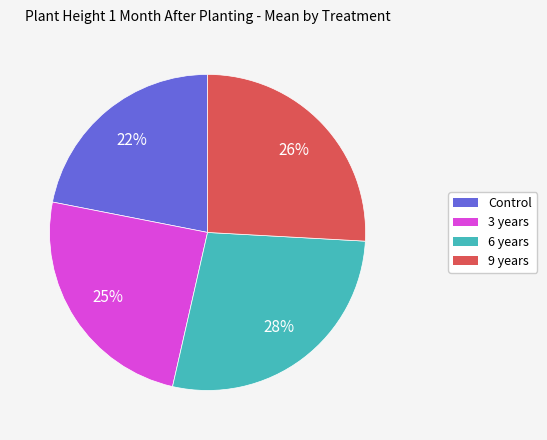

True or false: Control accounts for 22% of the total.

True